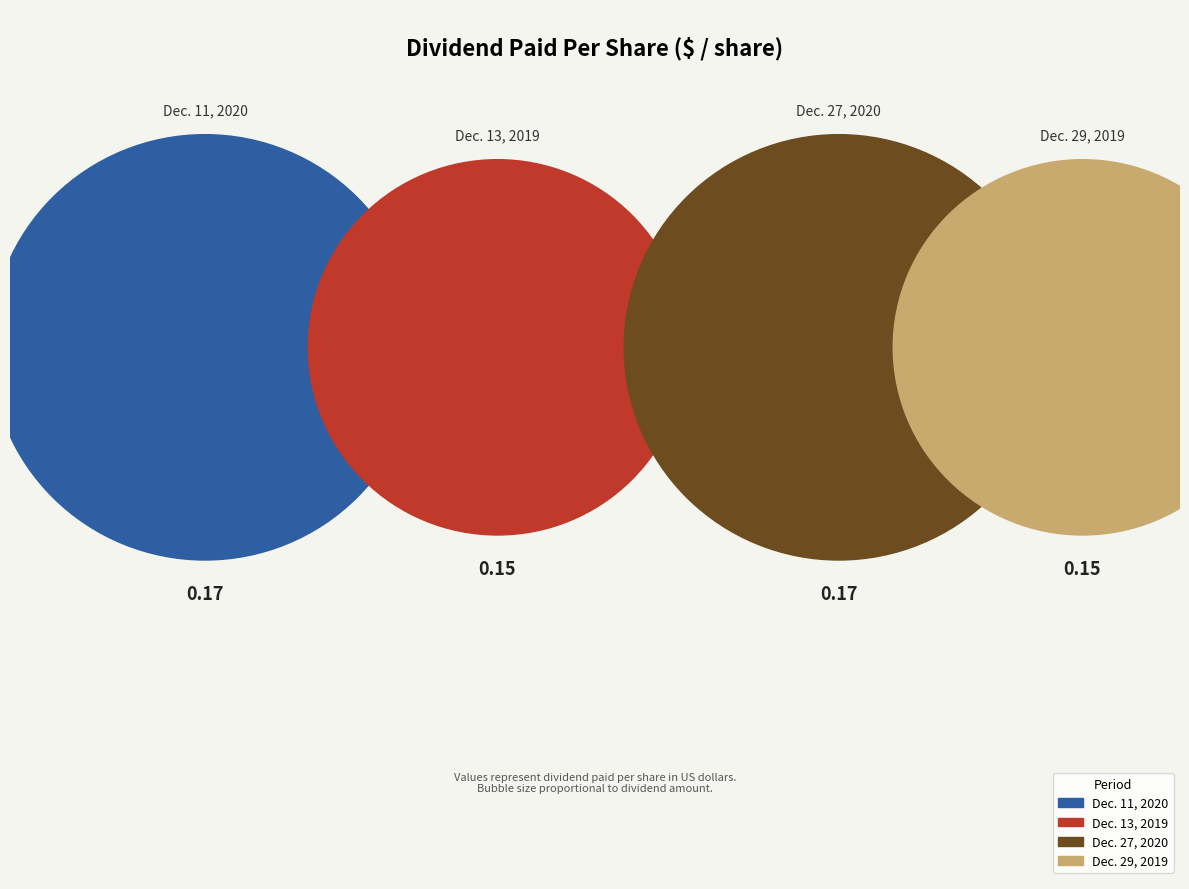

To the nearest percent, what portion does Dec. 13, 2019 represent?

23%